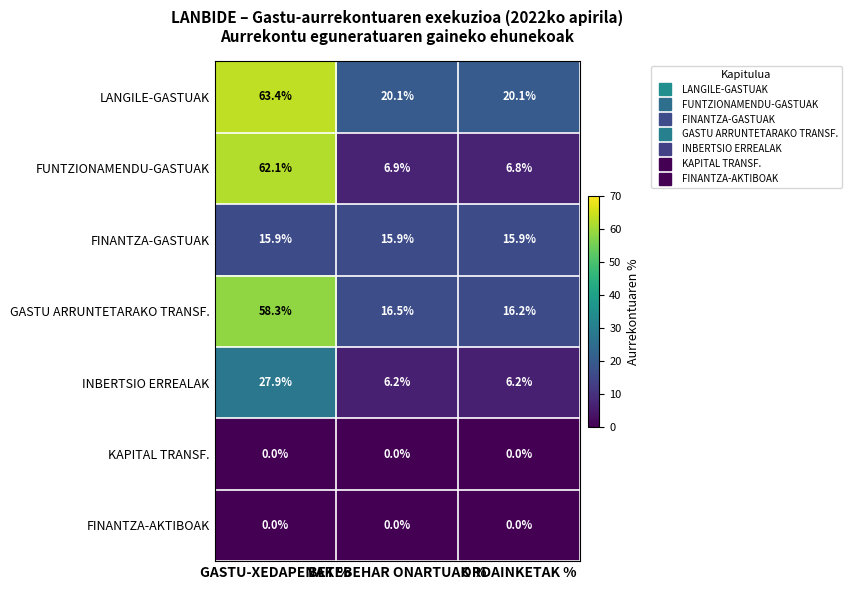

The value of FUNTZIONAMENDU-GASTUAK at ORDAINKETAK % is 1.5. True or false?

False